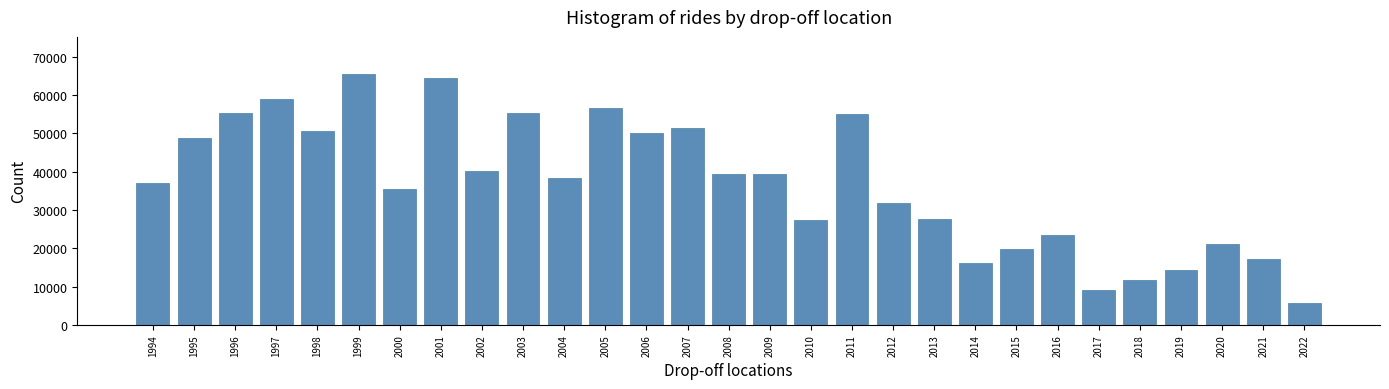

What is the difference between the maximum and second lowest values?

56236.0